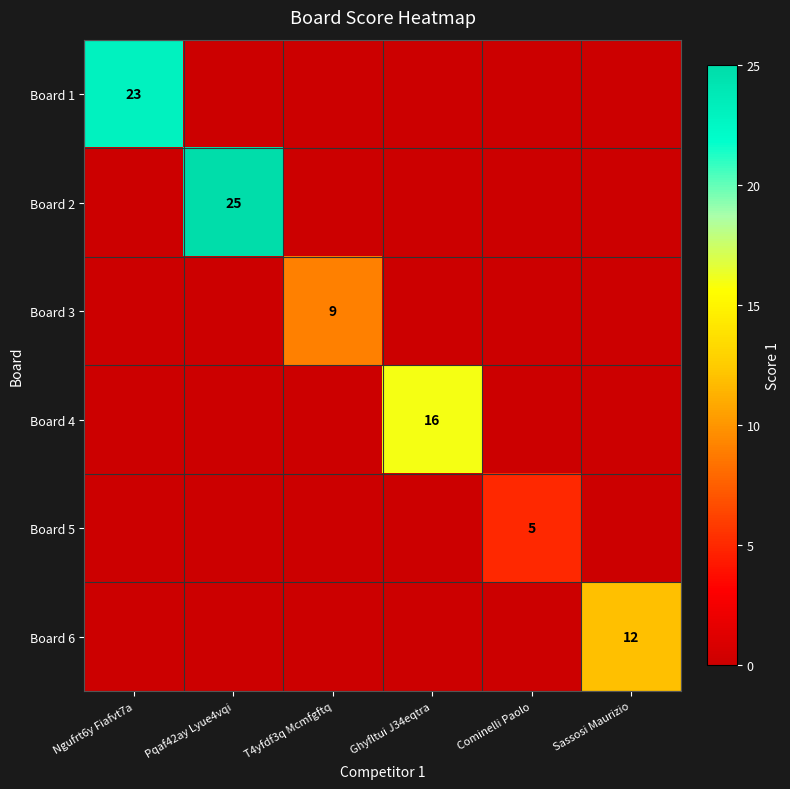

What is the spread (max minus min) of values at T4yfdf3q Mcmfgftq?

9